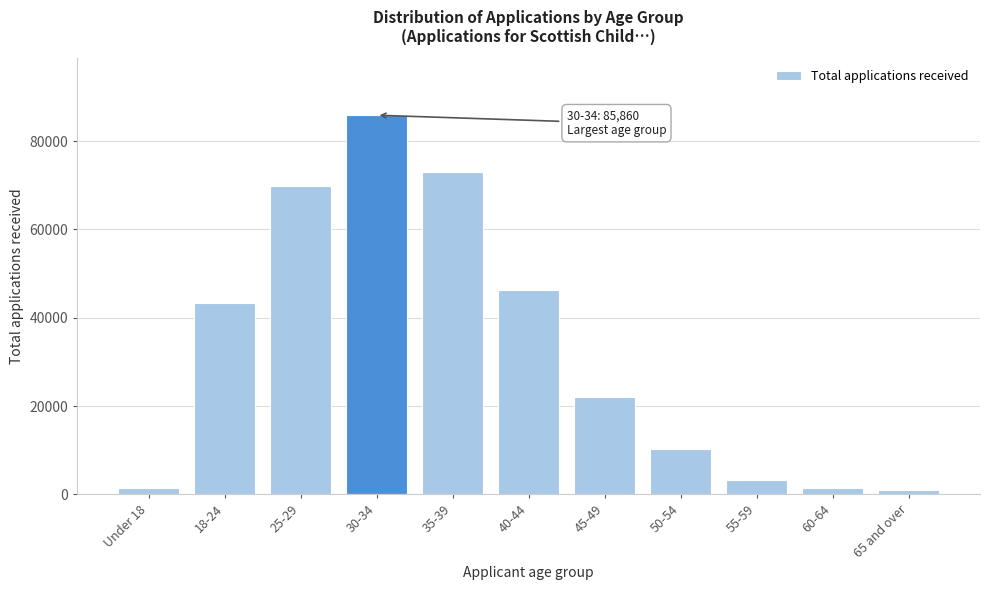

Approximately how many times larger is the value at 30-34 compared to 45-49?

3.9